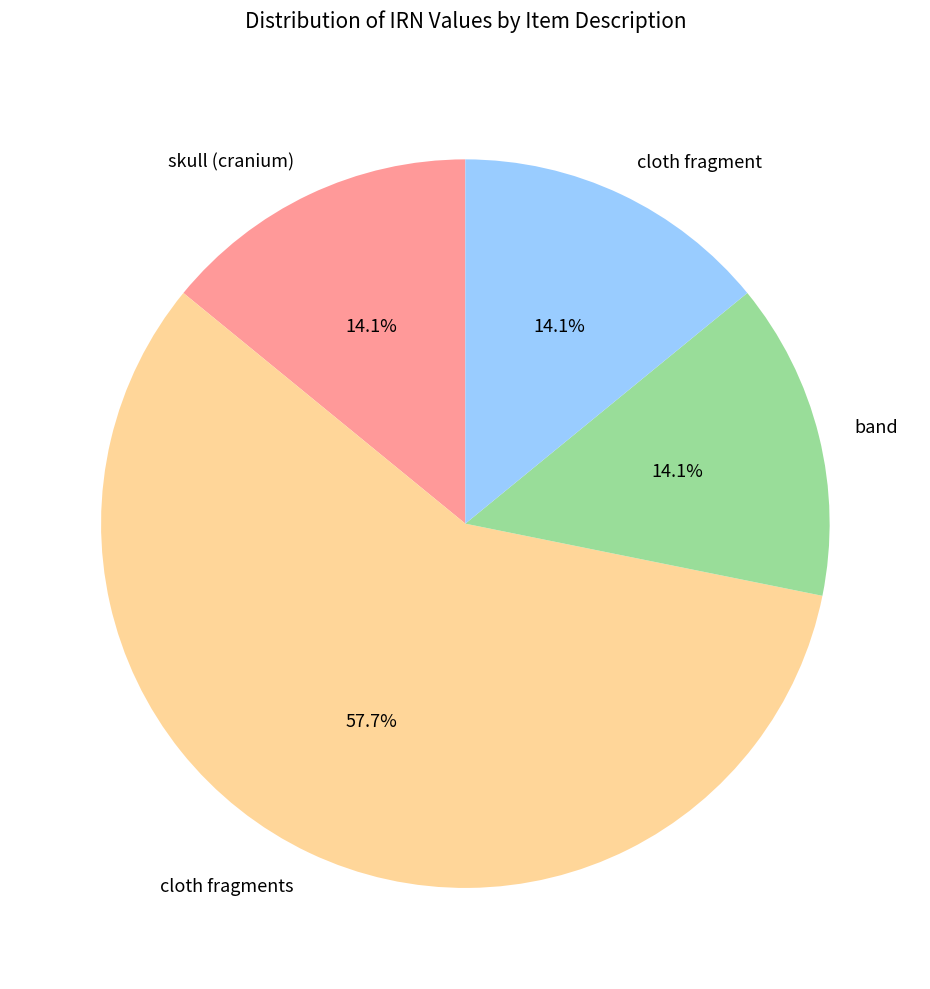

Combined, what portion of the pie is cloth fragments and cloth fragment?

71.8%